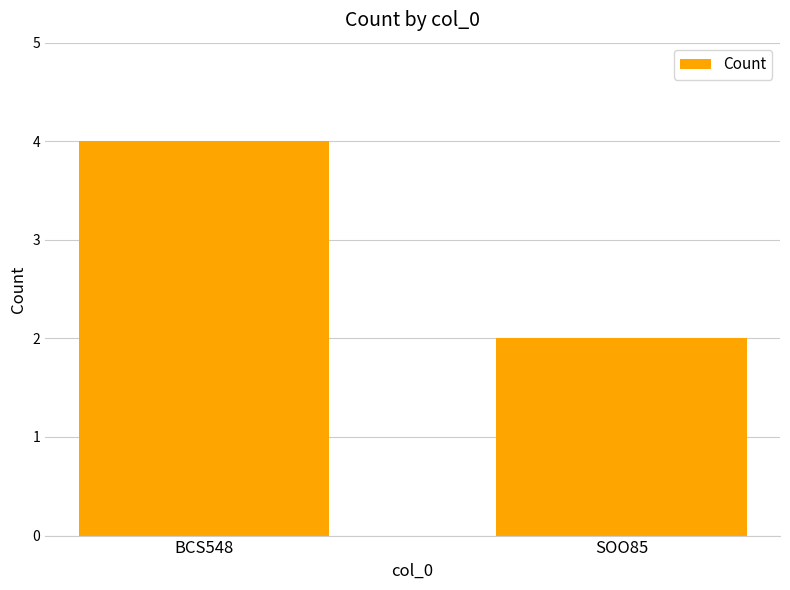

How many categories are shown in the chart?

2